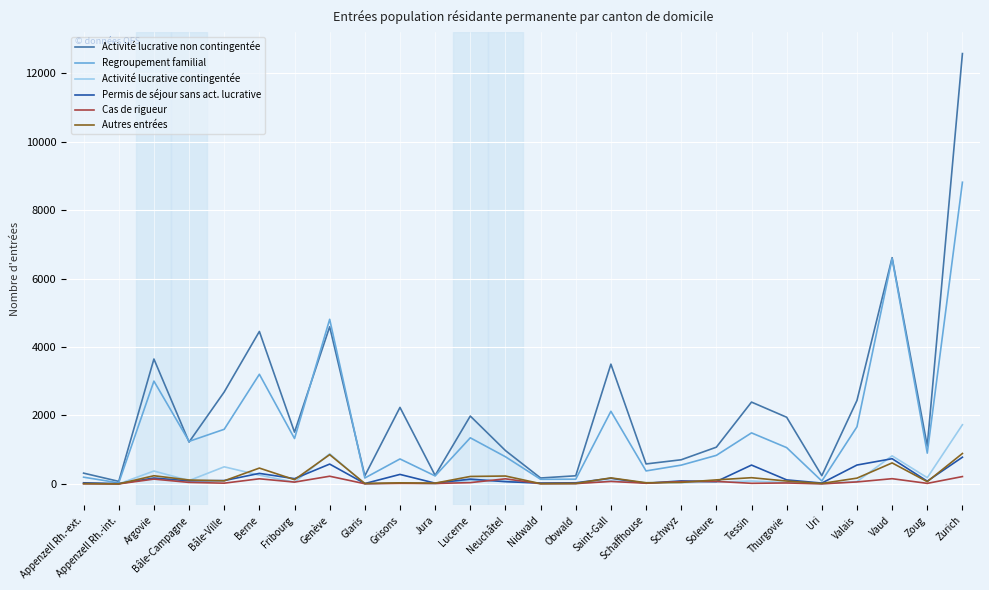

Is the value of Activité lucrative non contingentée at Genève greater than the value of Regroupement familial at Tessin?

Yes